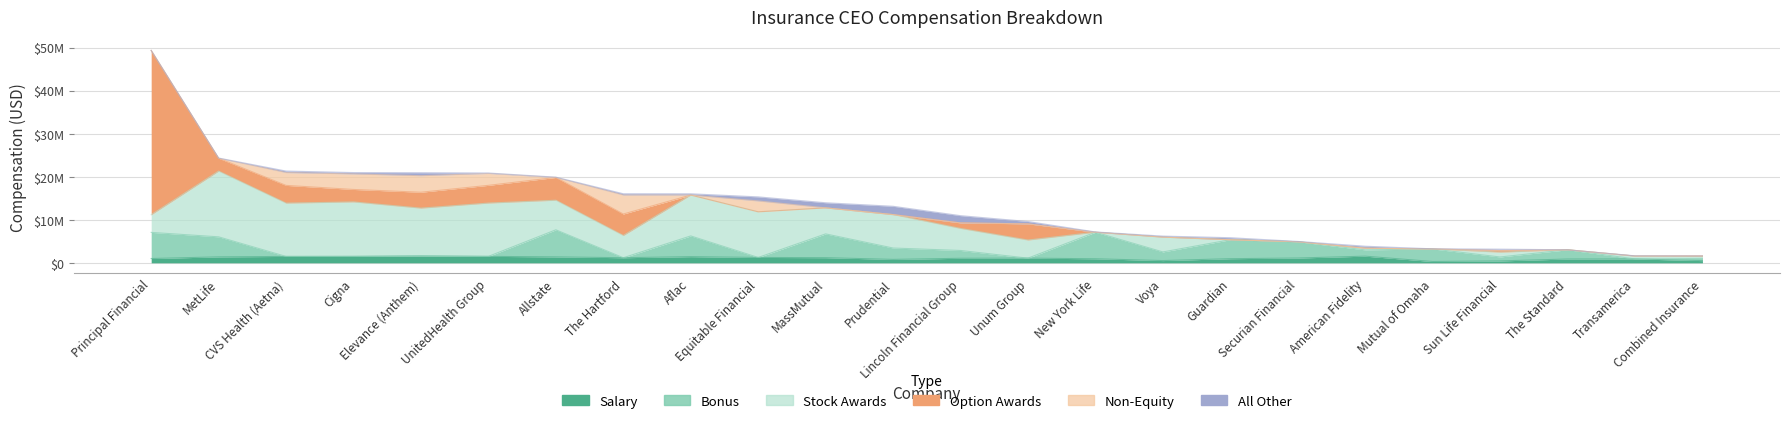

Between Unum Group and The Standard, which series saw the biggest shift?

Stock Awards